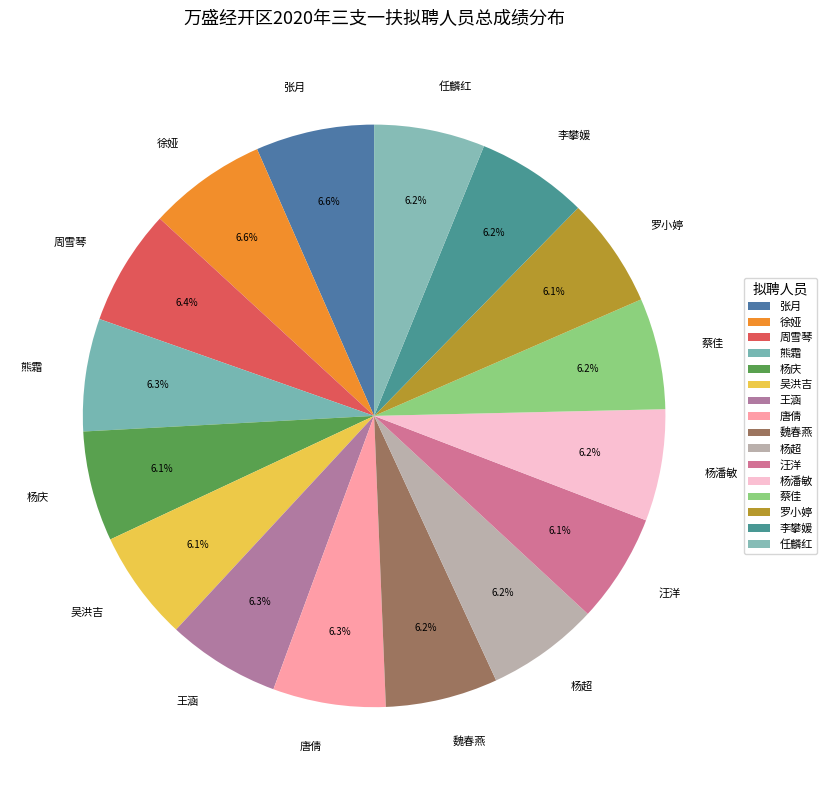

Approximately how many times larger is the value at 吴洪吉 compared to 汪洋?

1.0